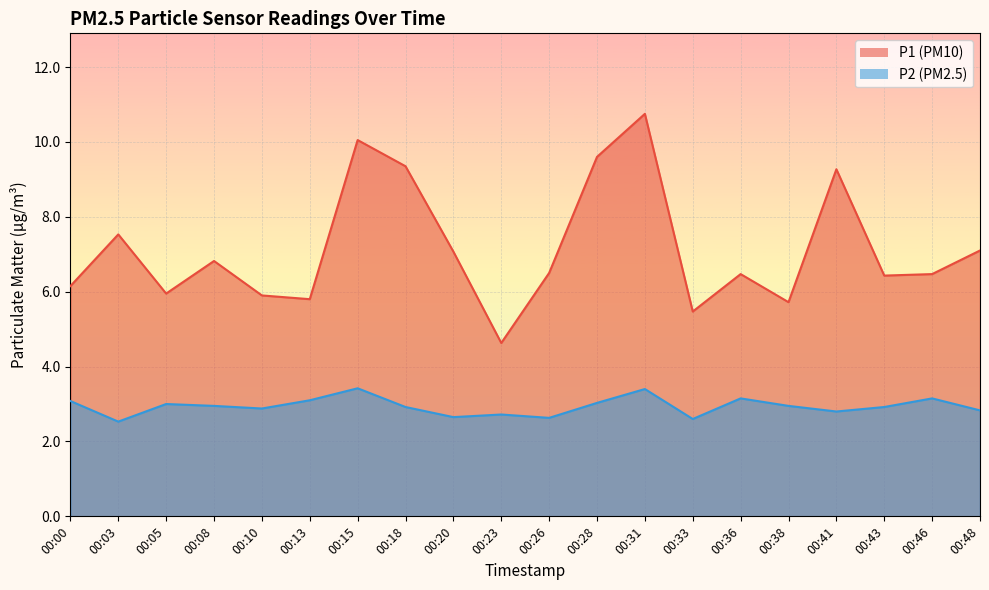

The P1 series shows 6.4 at 00:43. True or false?

True